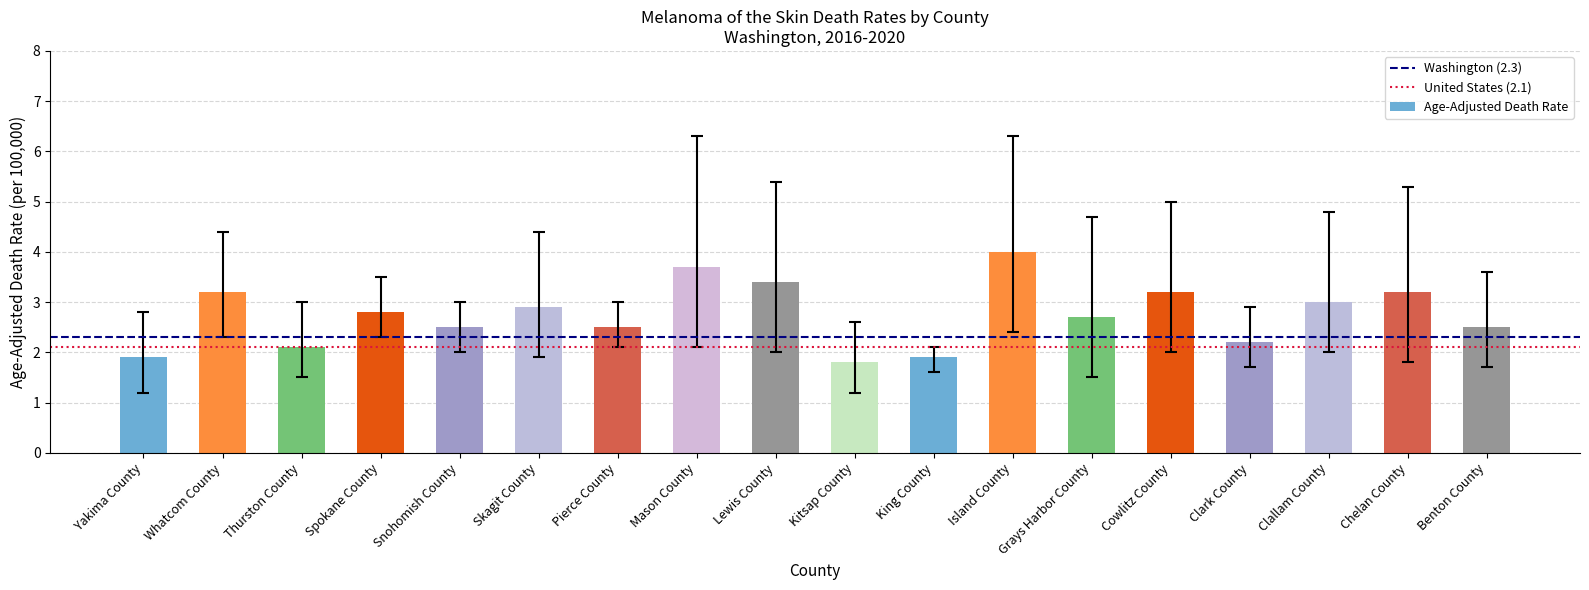

The value at Whatcom County is 3.2. True or false?

True